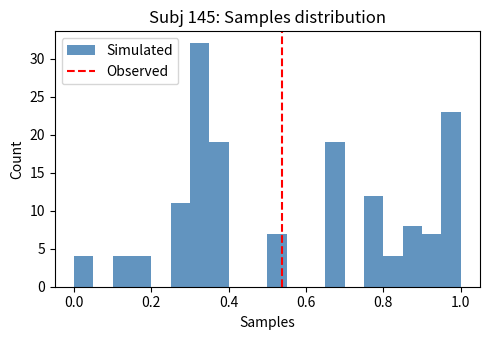

Around what value on the x-axis is the tallest bar? Give the approximate position of its centre, as read against the axis.

0.32